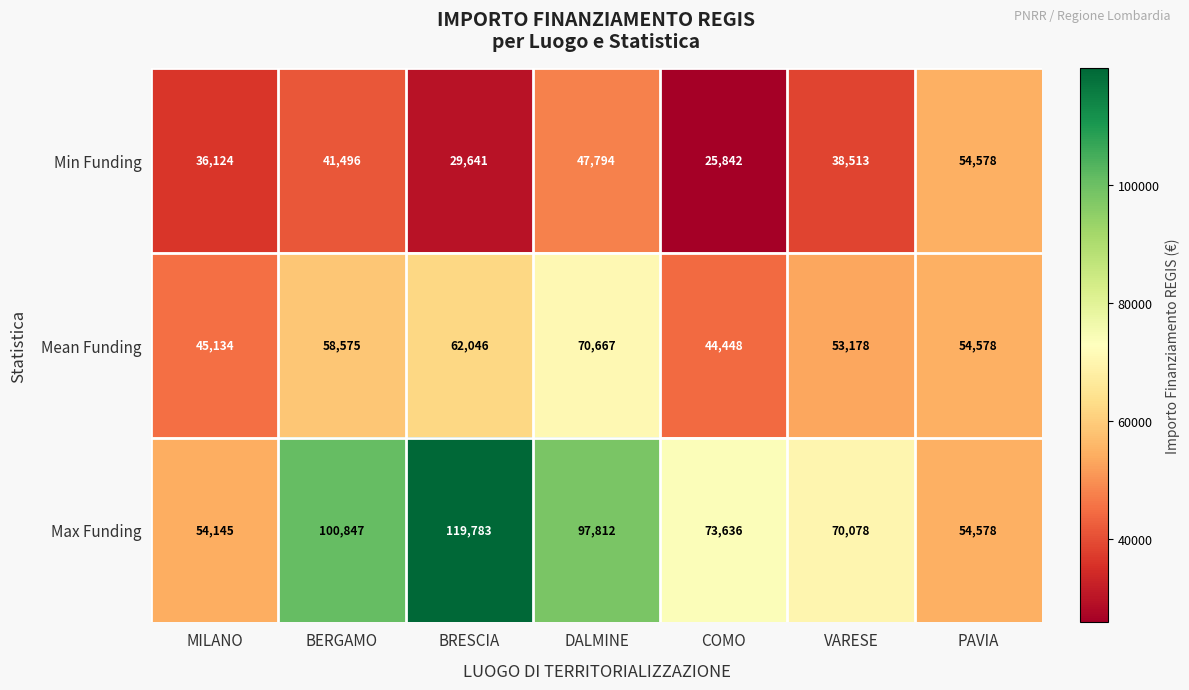

What is the difference between the highest and lowest values at BERGAMO?

59351